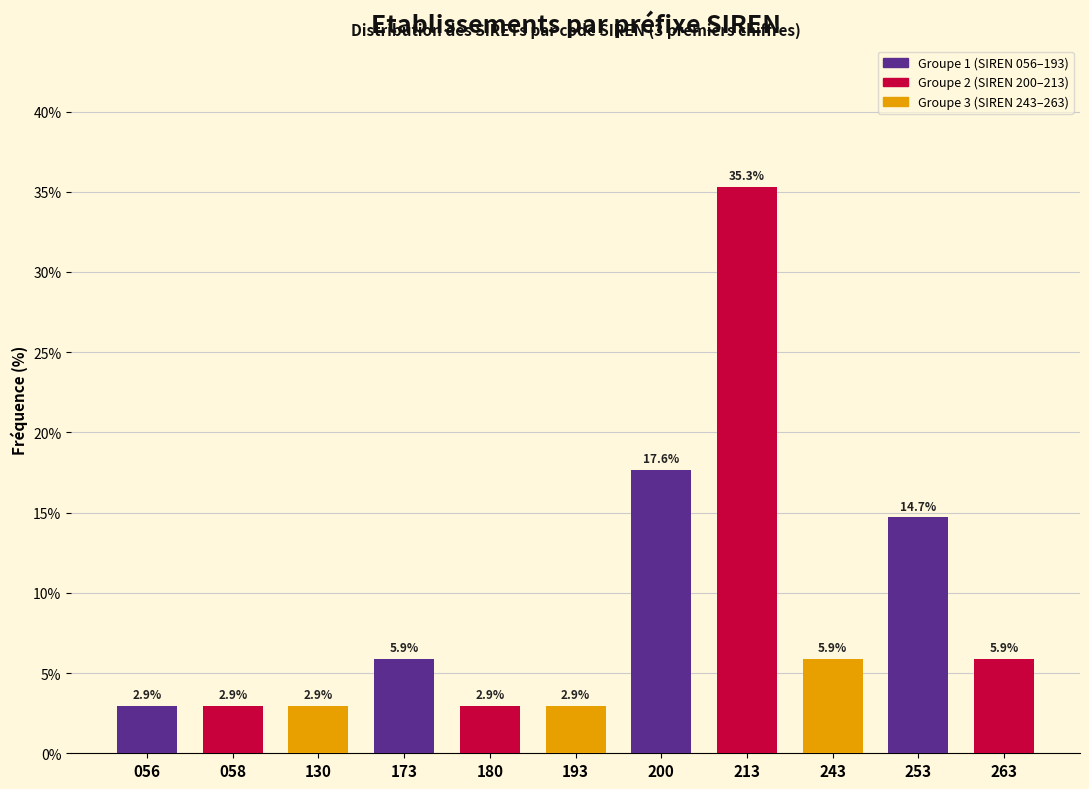

Reading left to right, list all the values displayed in this chart.

056=2.9	058=2.9	130=2.9	173=5.9	180=2.9	193=2.9	200=17.6	213=35.3	243=5.9	253=14.7	263=5.9